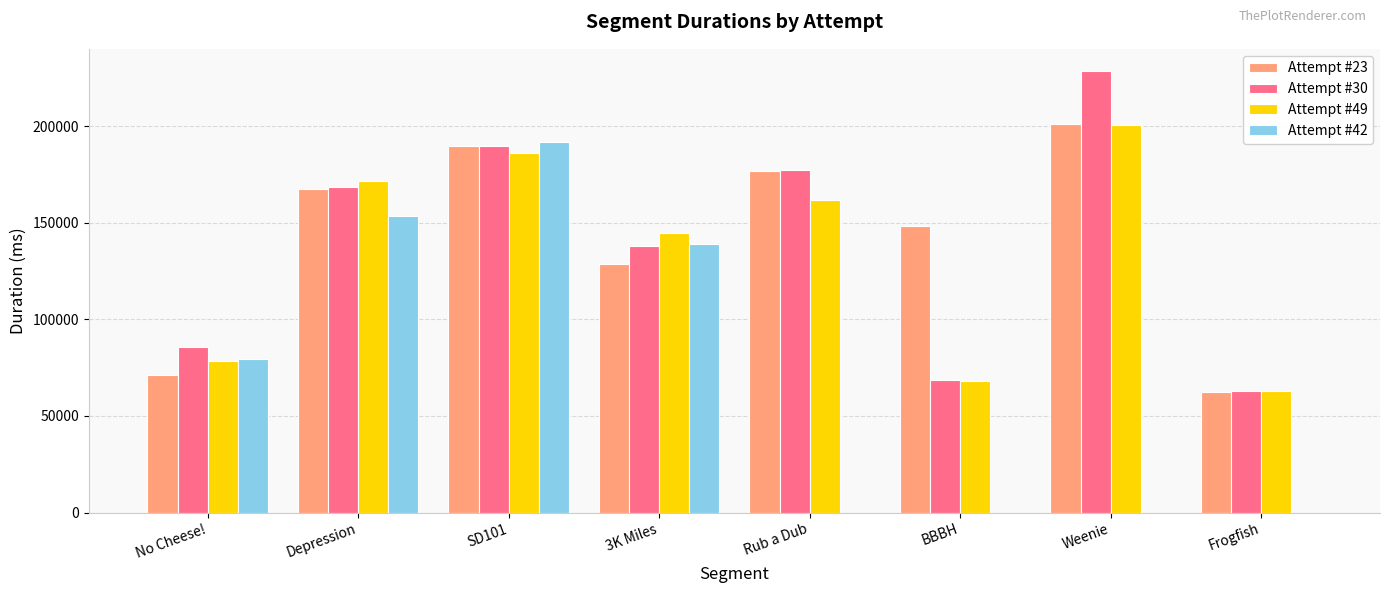

Reading left to right, transcribe all the data shown in this chart.

Attempt #23: No Cheese!=71388	Depression=167525	SD101=189683	3K Miles=128786	Rub a Dub=176518	BBBH=148436	Weenie=201098	Frogfish=62166
Attempt #30: No Cheese!=85646	Depression=168366	SD101=189603	3K Miles=137724	Rub a Dub=177468	BBBH=68581	Weenie=228516	Frogfish=62929
Attempt #49: No Cheese!=78320	Depression=171789	SD101=186268	3K Miles=144393	Rub a Dub=161801	BBBH=67798	Weenie=200340	Frogfish=63101
Attempt #42: No Cheese!=79508	Depression=153576	SD101=191686	3K Miles=139094	Rub a Dub=0	BBBH=0	Weenie=0	Frogfish=0